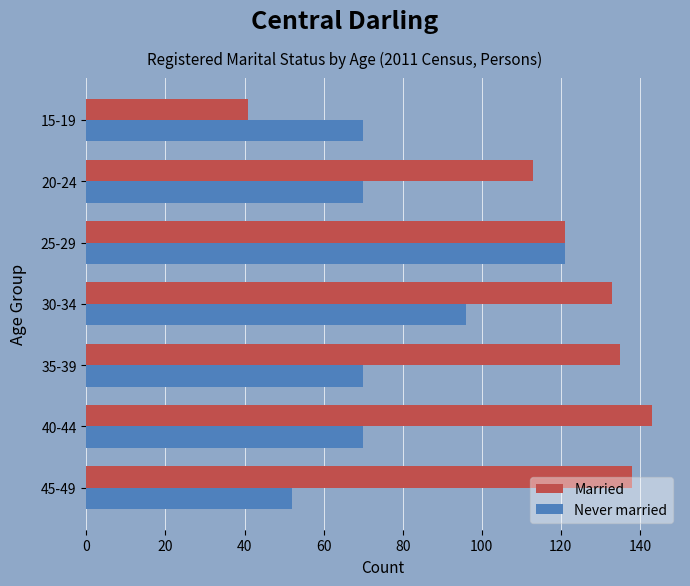

Is it true that Never married equals 23 at 45-49?

False